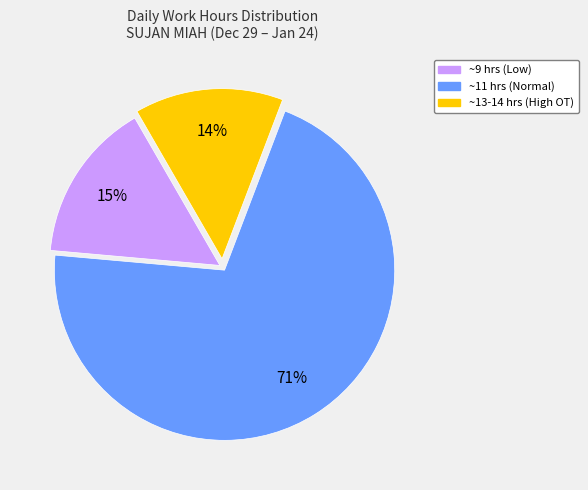

Is there any slice that represents more than half of the pie?

Yes